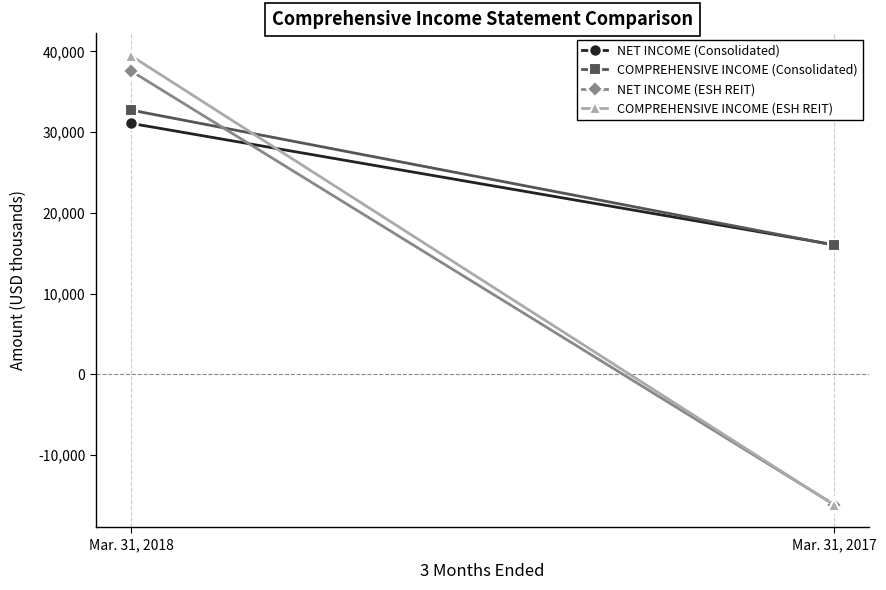

Is it true that NET INCOME (ESH REIT) equals 49717 at Mar. 31, 2018?

False